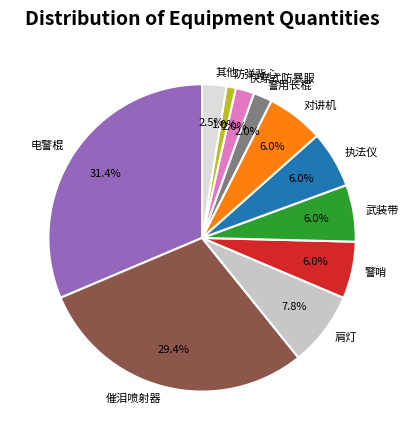

Does any single category account for the majority?

No